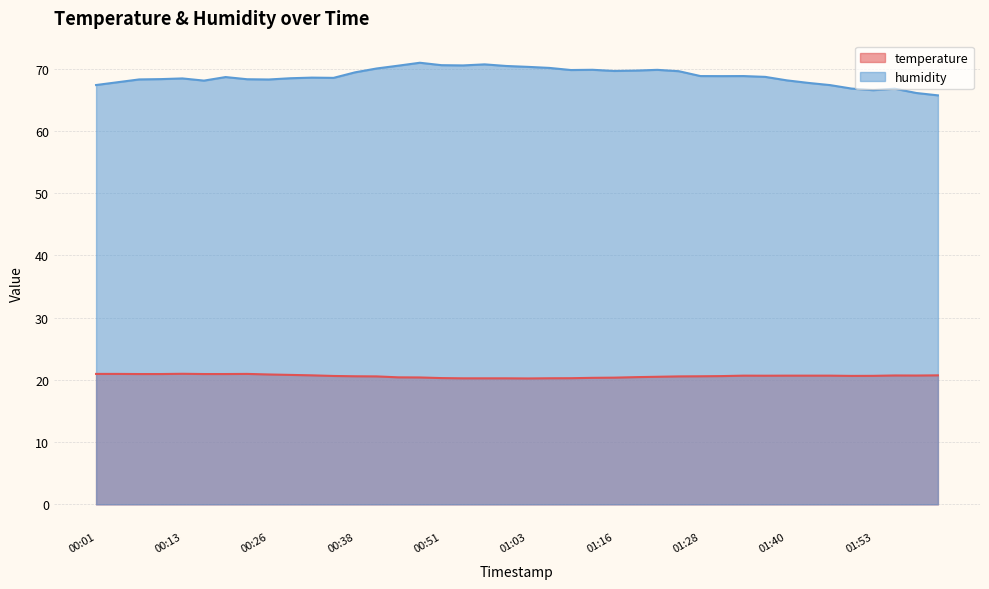

Does the chart display data point markers on the line(s)?

No